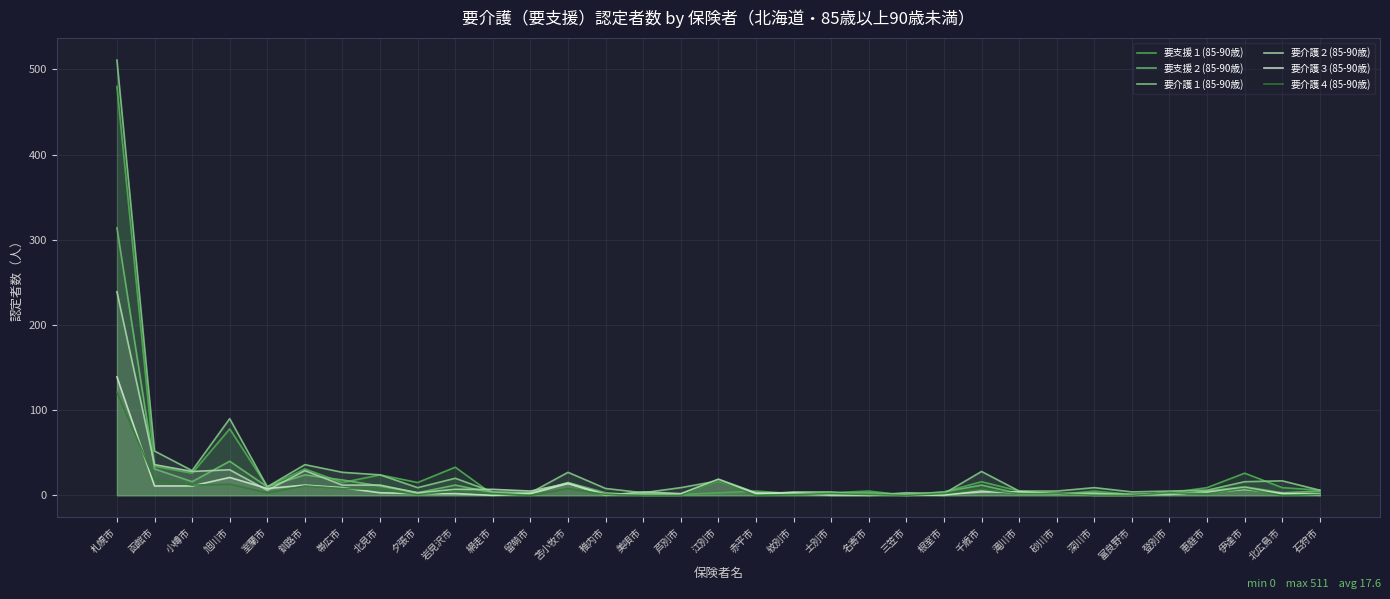

Between 赤平市 and 士別市, which series saw the biggest shift?

要介護１(85-90歳)